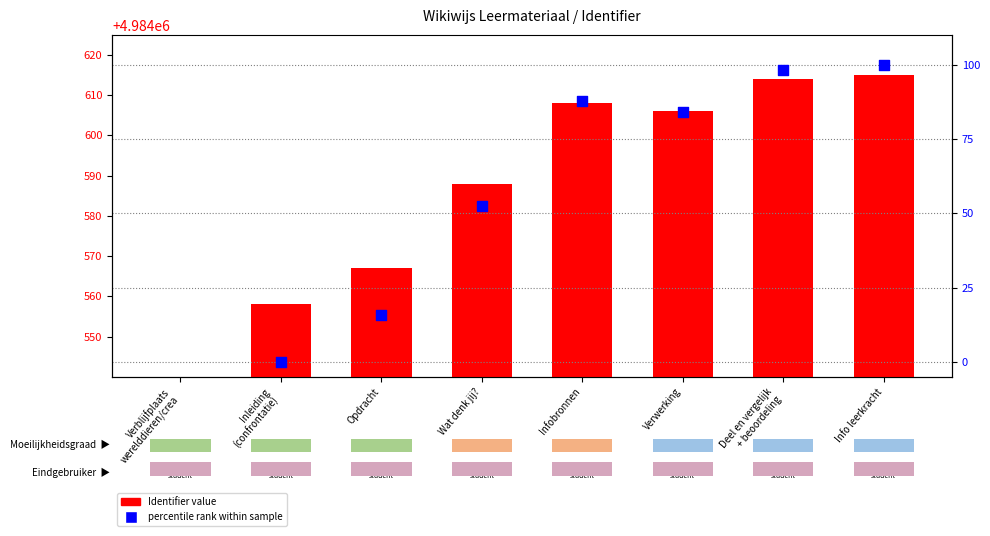

Between Infobronnen and Opdracht, which is larger?

Infobronnen